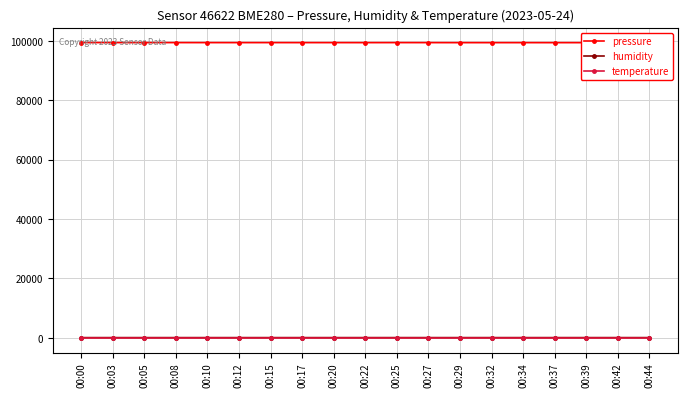

True or false: pressure has more than 1 interior local peaks.

True